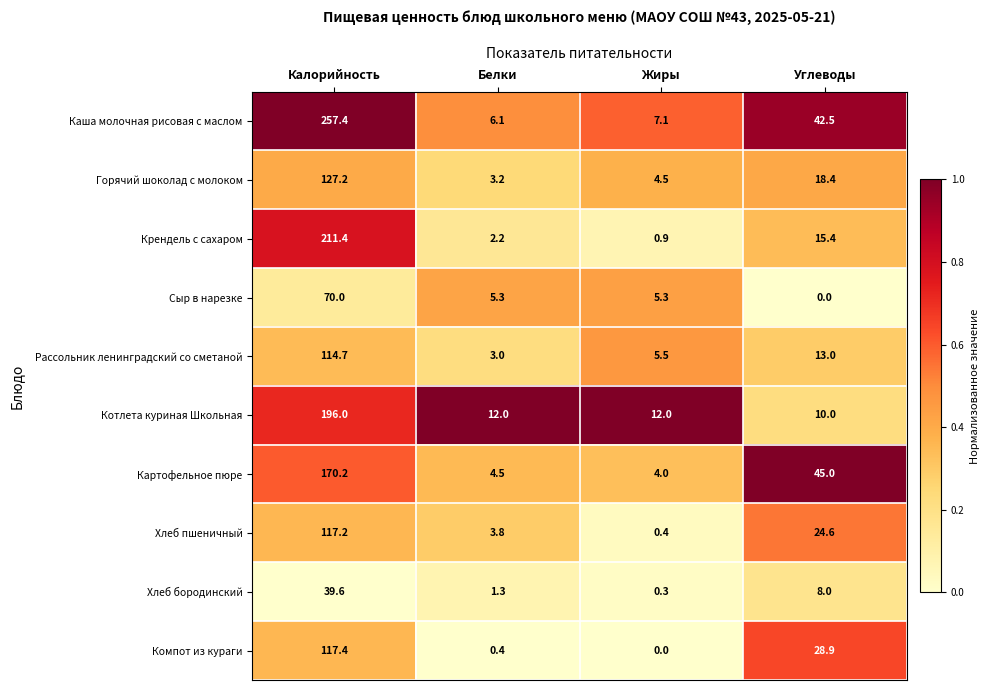

Between Калорийность and Углеводы, which series saw the biggest shift?

Каша молочная рисовая с маслом